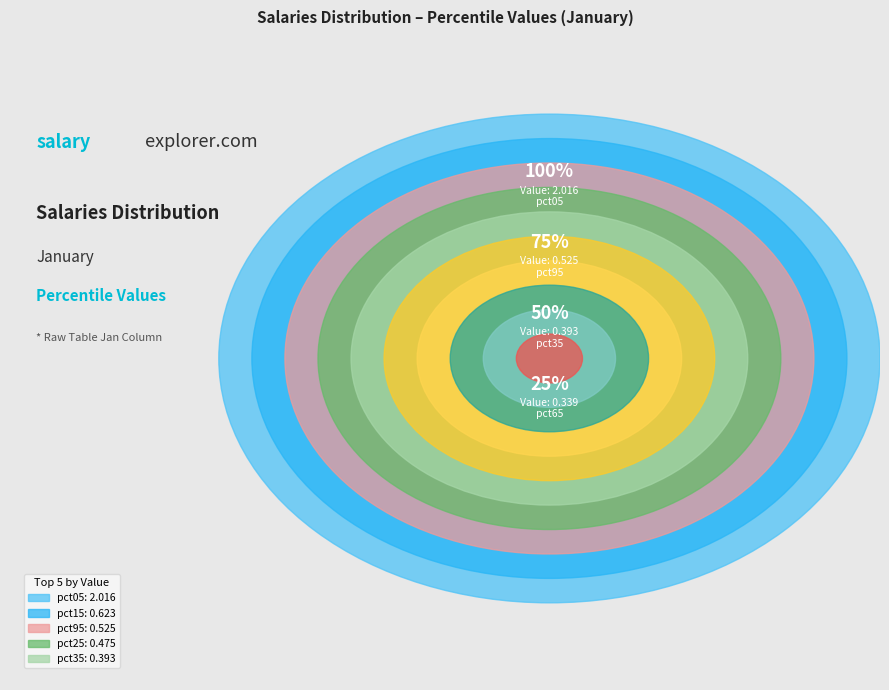

Is pct75 the majority of the pie?

No